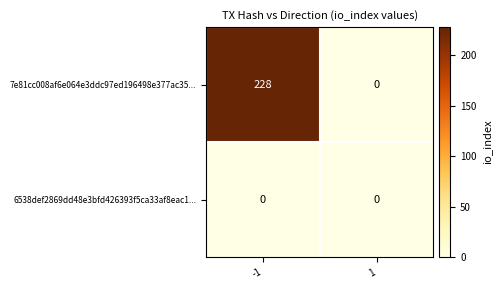

How many distinct data groups are displayed?

2